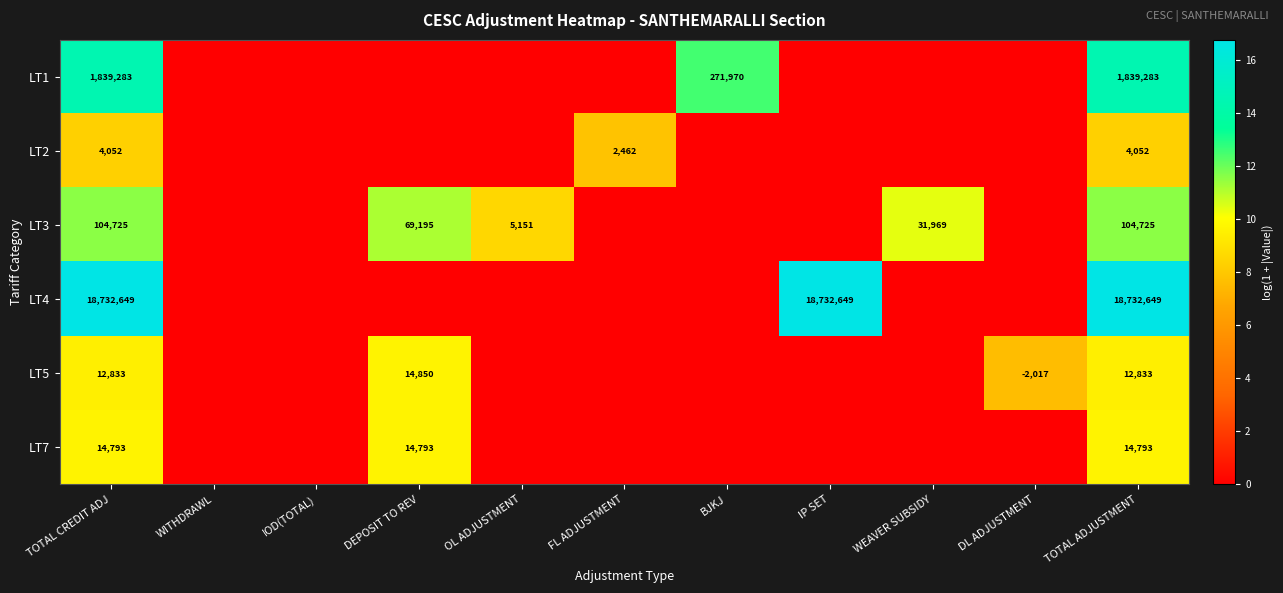

True or false: LT4 has a value of 12780142 at TOTAL CREDIT ADJ.

False